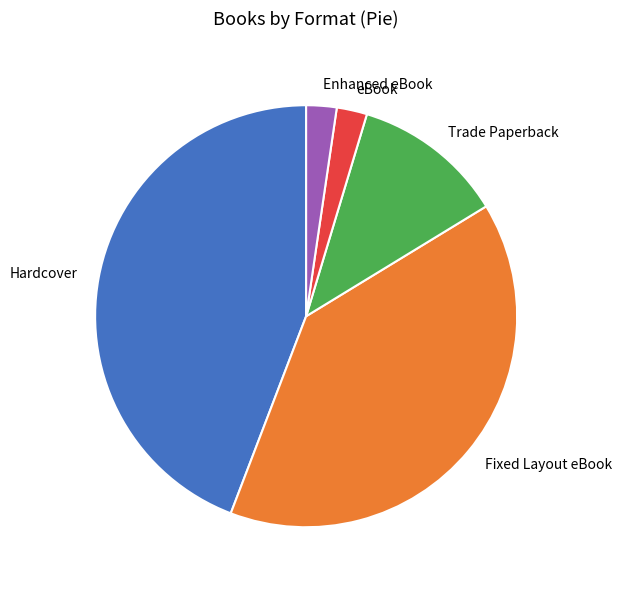

Approximately how many times larger is the value at Fixed Layout eBook compared to Hardcover?

0.9